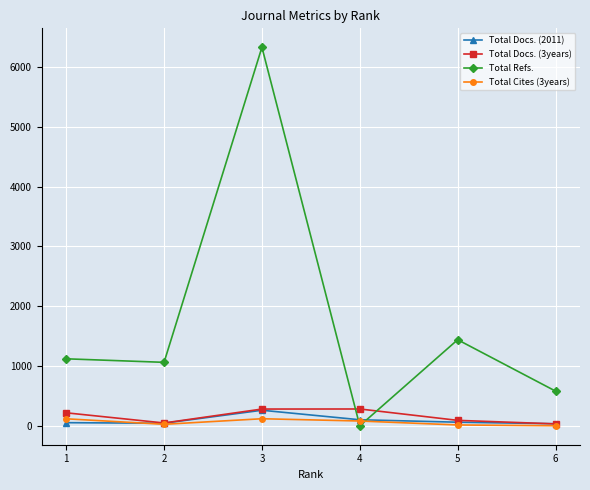

What is the sum of all Total Docs. (3years) values?

948